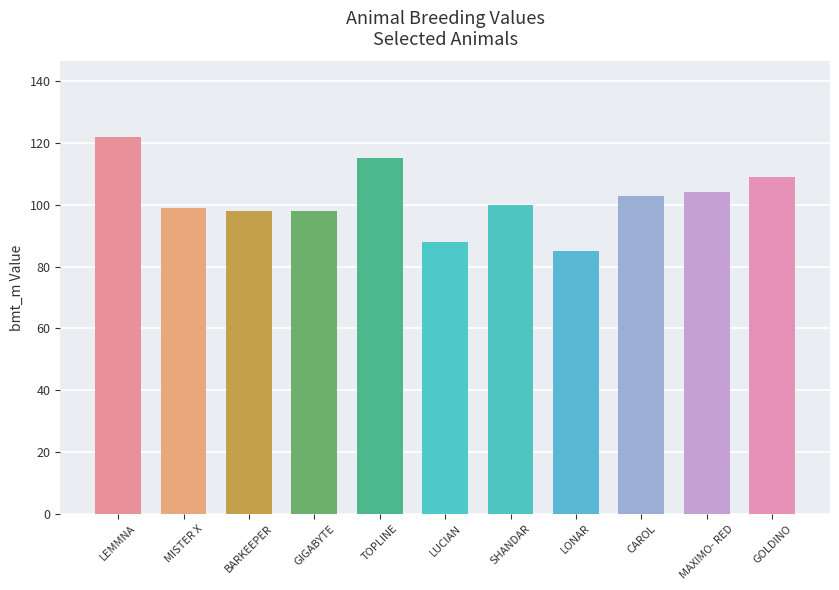

The value at LONAR is 25. True or false?

False